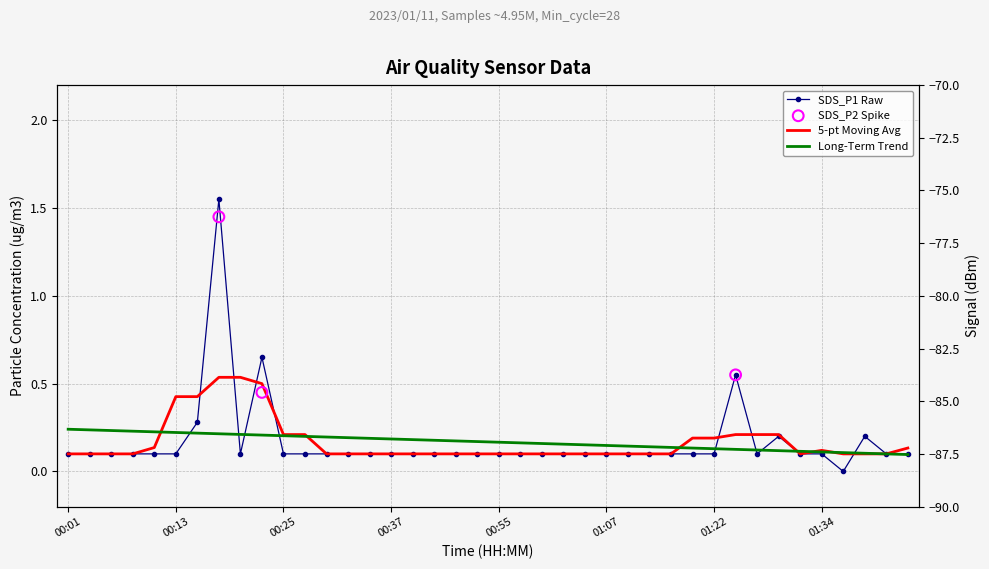

Which series has the largest total across all categories?

SDS_P1